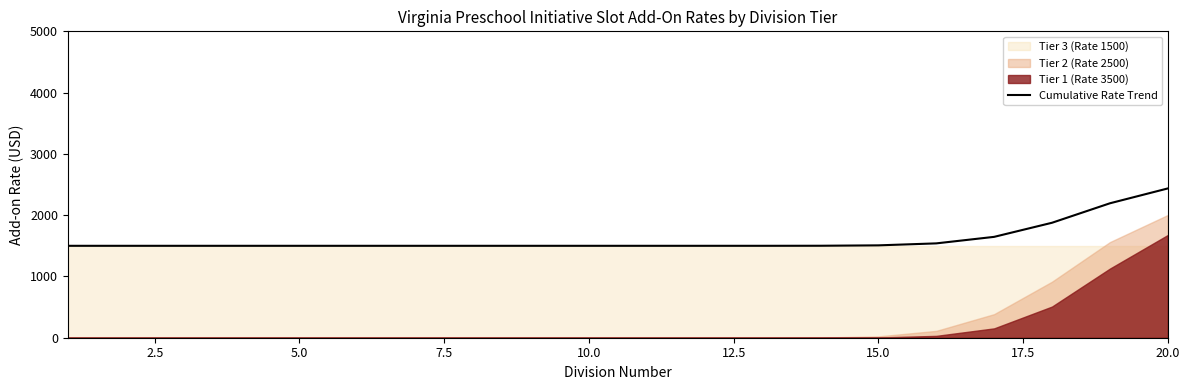

The chart shows a value of 1500.0 at 15.0. True or false?

True